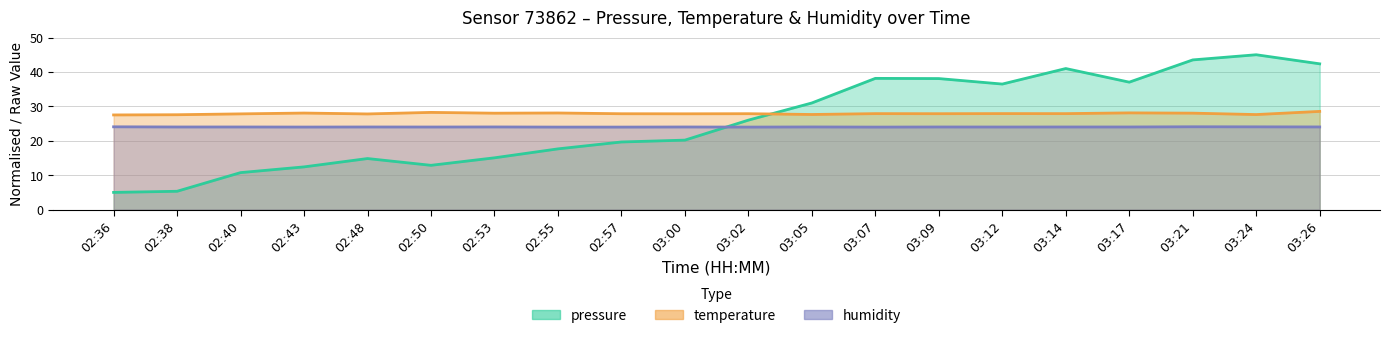

What is the sum of the humidity values at 02:40 and 03:14?

48.0